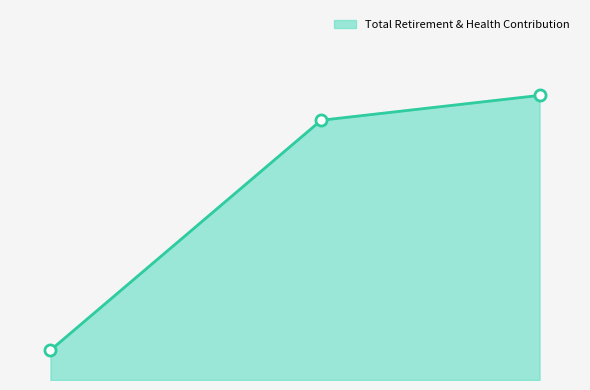

What is the difference between the maximum and minimum values?

17704